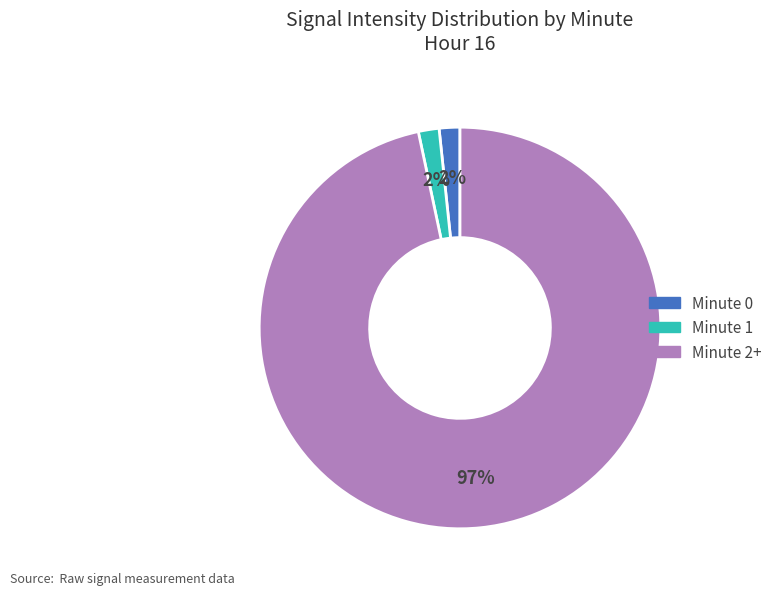

To the nearest percent, what is the average slice percentage?

33%